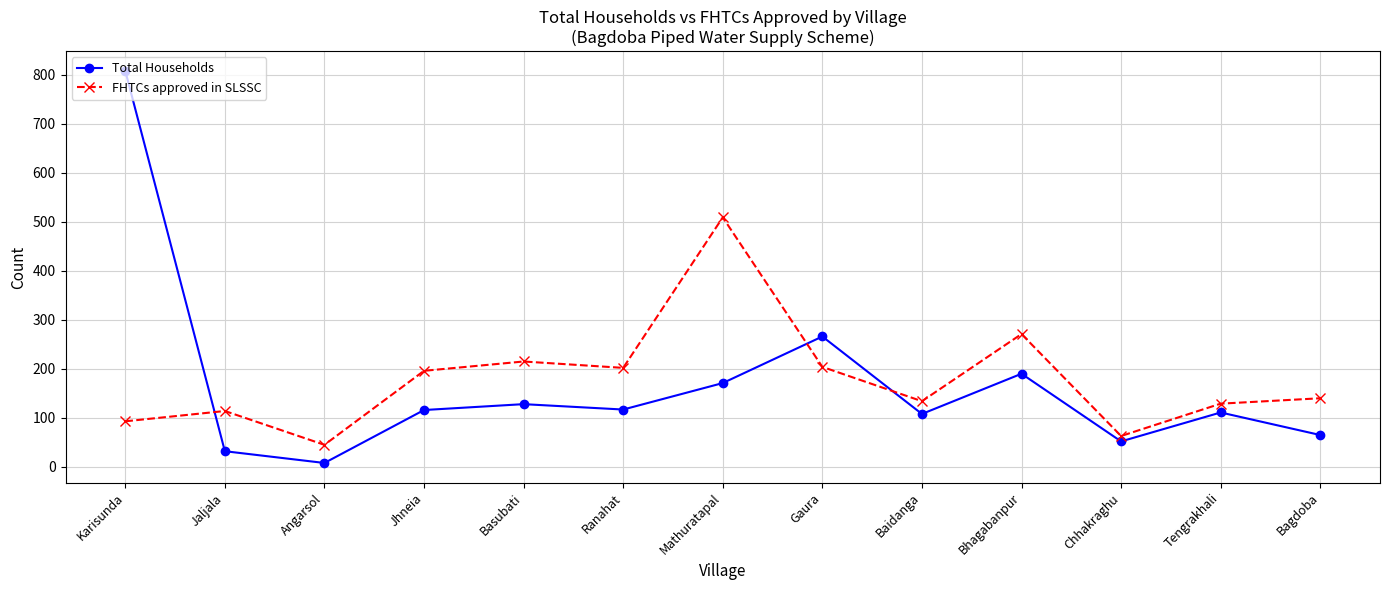

What are all the series names shown in the legend?

Total Households, FHTCs approved in SLSSC